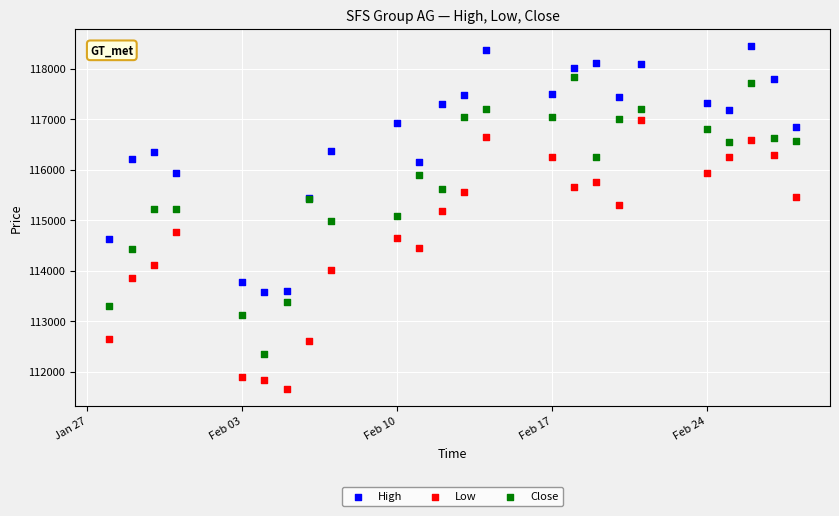

Which series reaches the maximum Y coordinate?

High